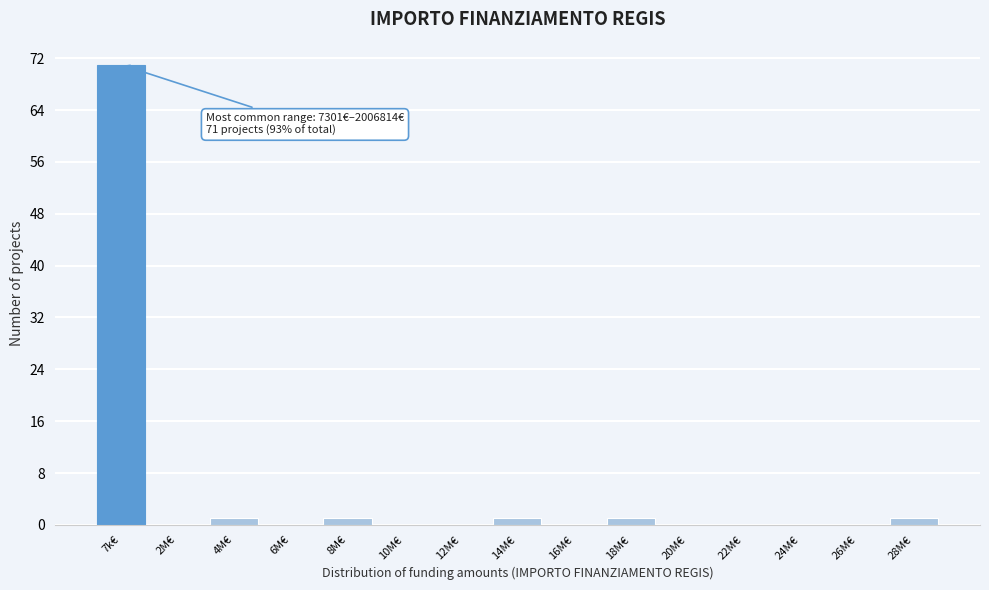

Reading left to right, what are all the values shown in this chart?

7k€=71	2M€=0	4M€=1	6M€=0	8M€=1	10M€=0	12M€=0	14M€=1	16M€=0	18M€=1	20M€=0	22M€=0	24M€=0	26M€=0	28M€=1